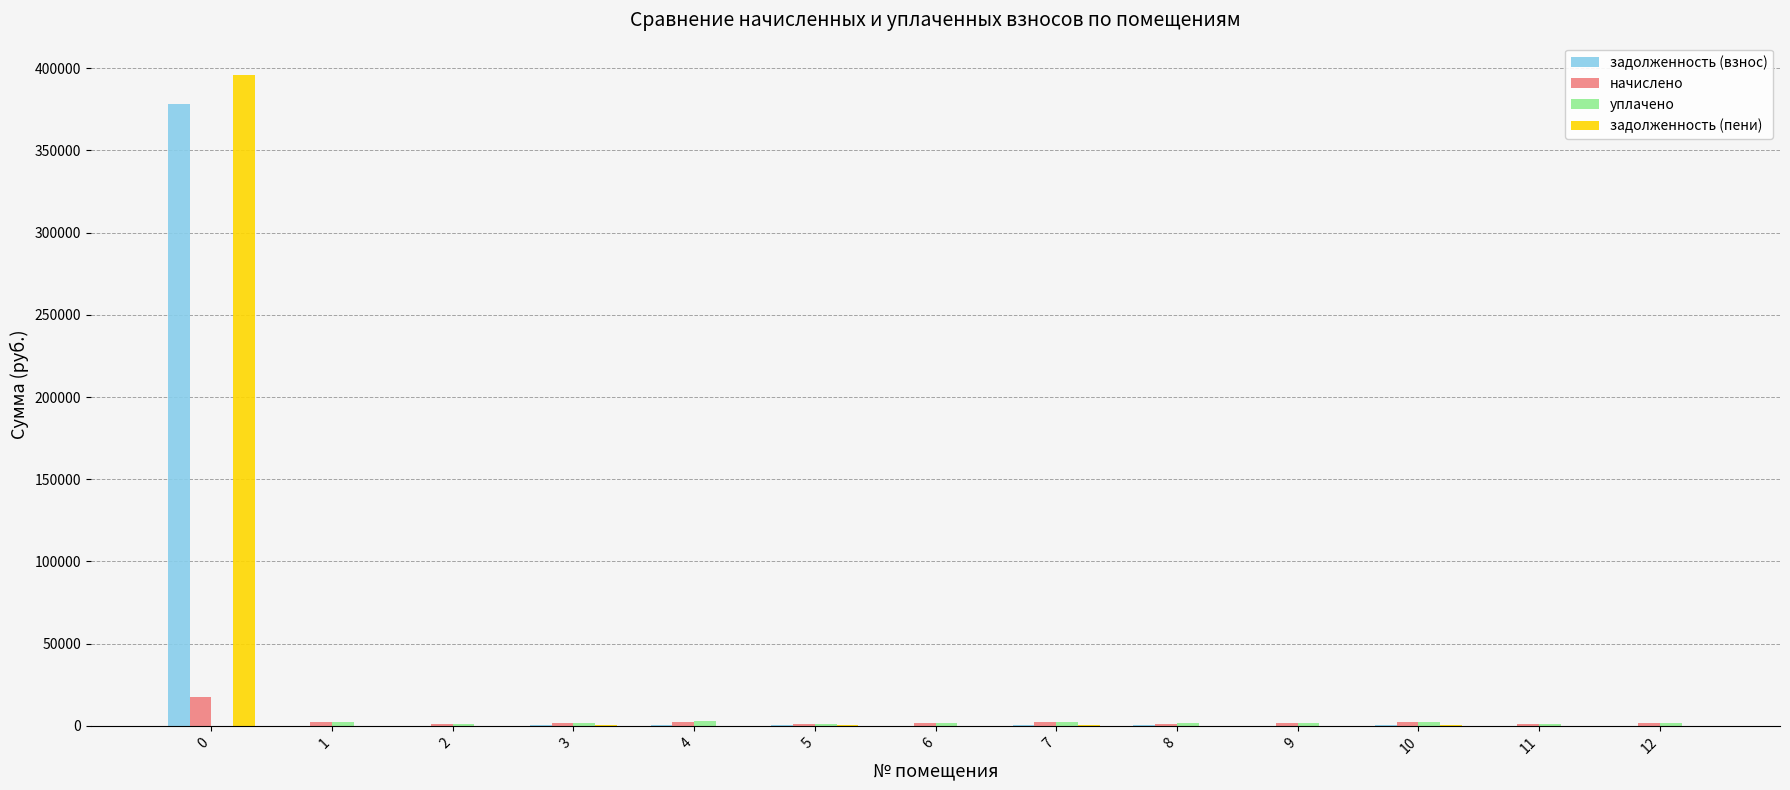

What is the sum of all задолженность (взнос) values?

381873.6